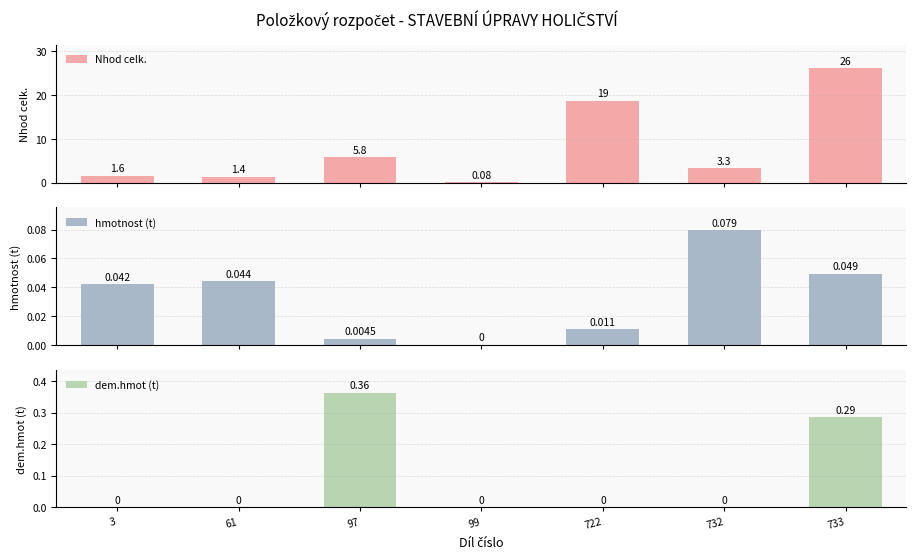

Reading right to left, transcribe all the data shown in this chart.

Nhod celk.: 733=26.1	732=3.3	722=18.6	99=0.1	97=5.8	61=1.4	3=1.6
hmotnost (t): 733=0.0	732=0.1	722=0.0	99=0.0	97=0.0	61=0.0	3=0.0
dem.hmot (t): 733=0.3	732=0.0	722=0.0	99=0.0	97=0.4	61=0.0	3=0.0